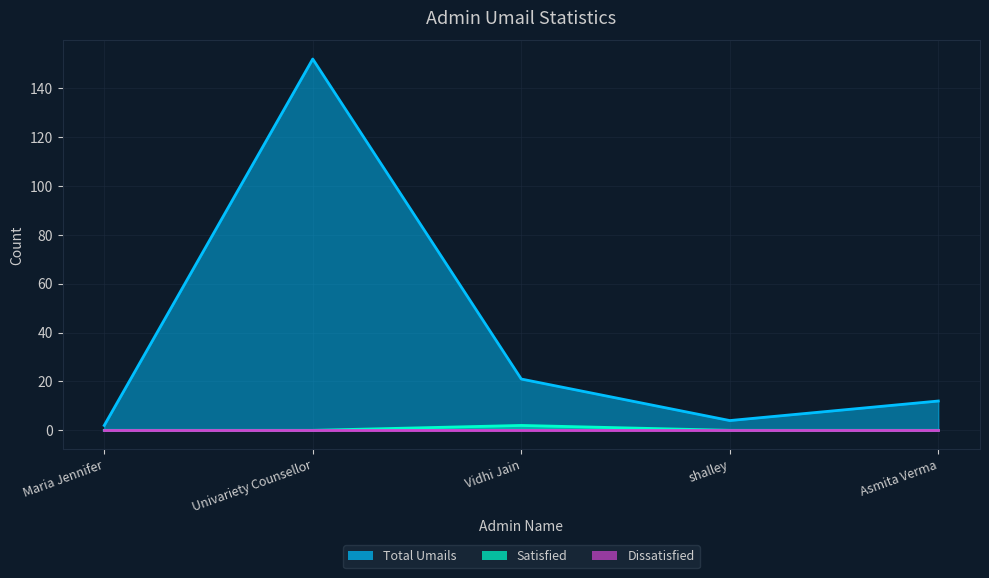

What is the label of the 3rd point from the right?

Vidhi Jain